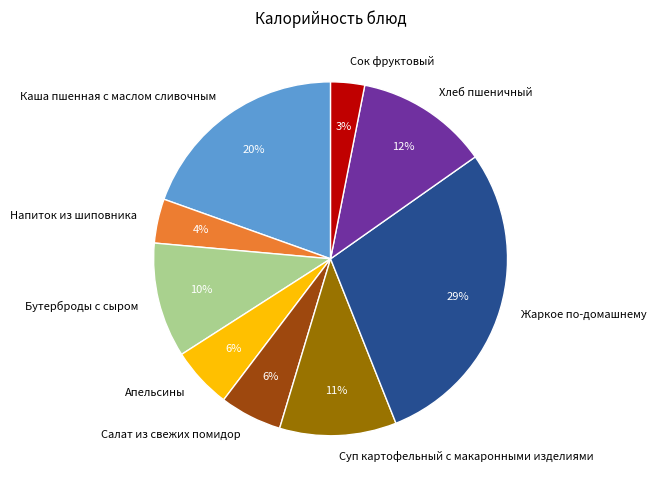

Combined, do Жаркое по-домашнему and Апельсины account for over 50%?

No